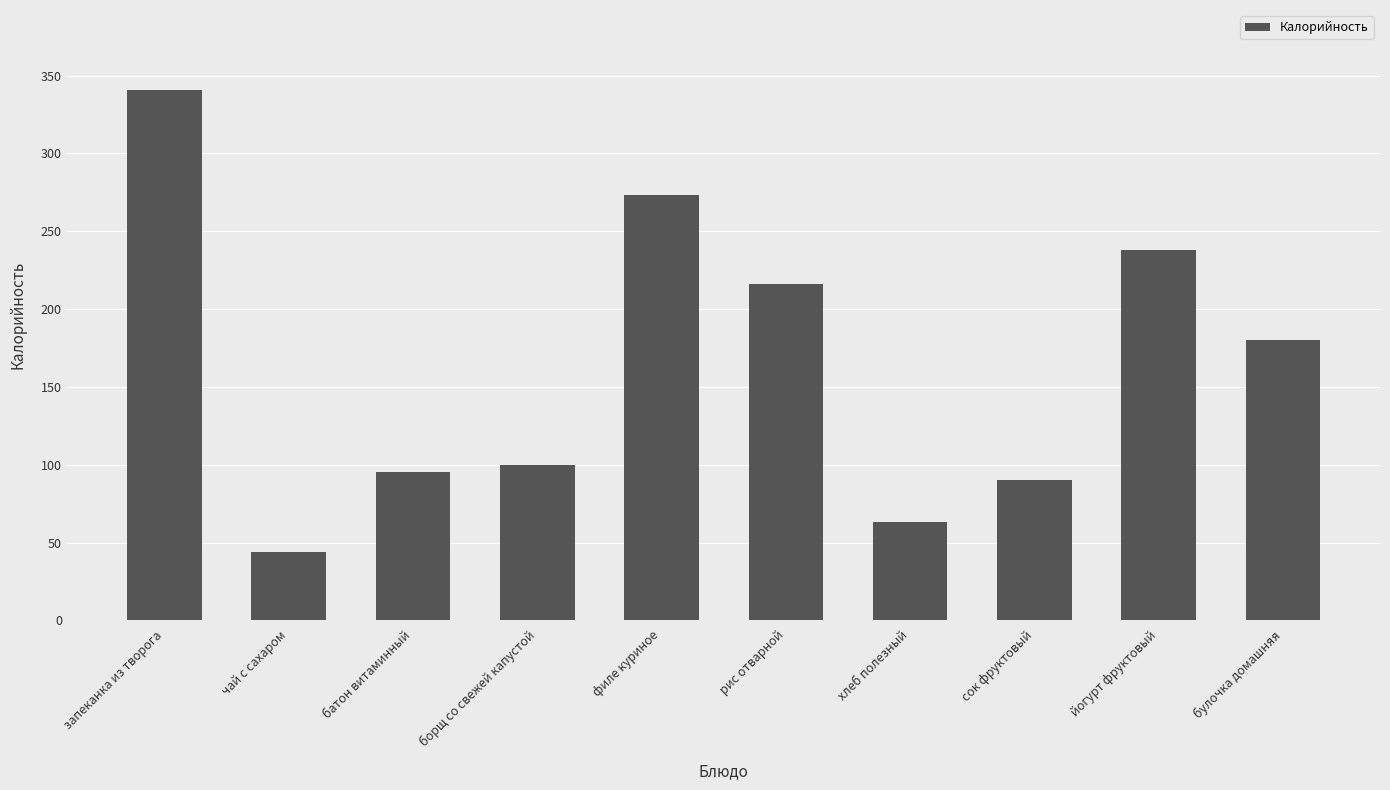

What is the approximate value at батон витаминный?

95.2